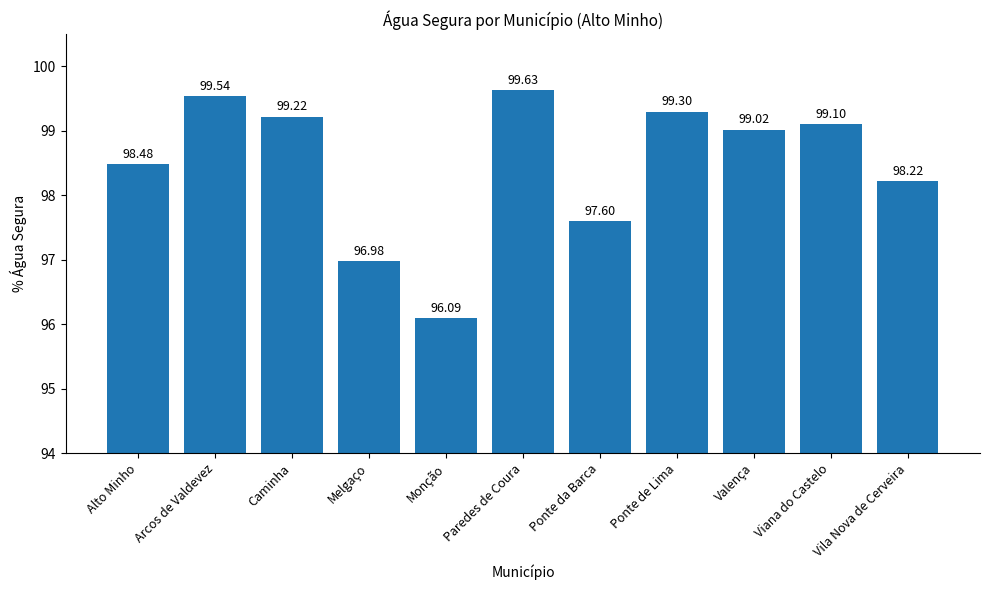

Reading left to right, transcribe all the data shown in this chart.

98.5	99.5	99.2	97.0	96.1	99.6	97.6	99.3	99.0	99.1	98.2